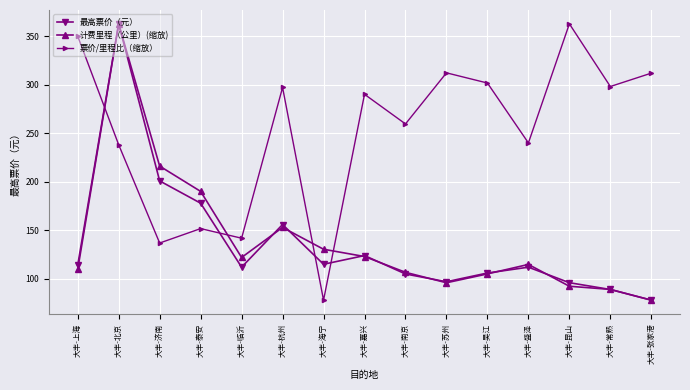

What is the smallest value displayed?

78.0